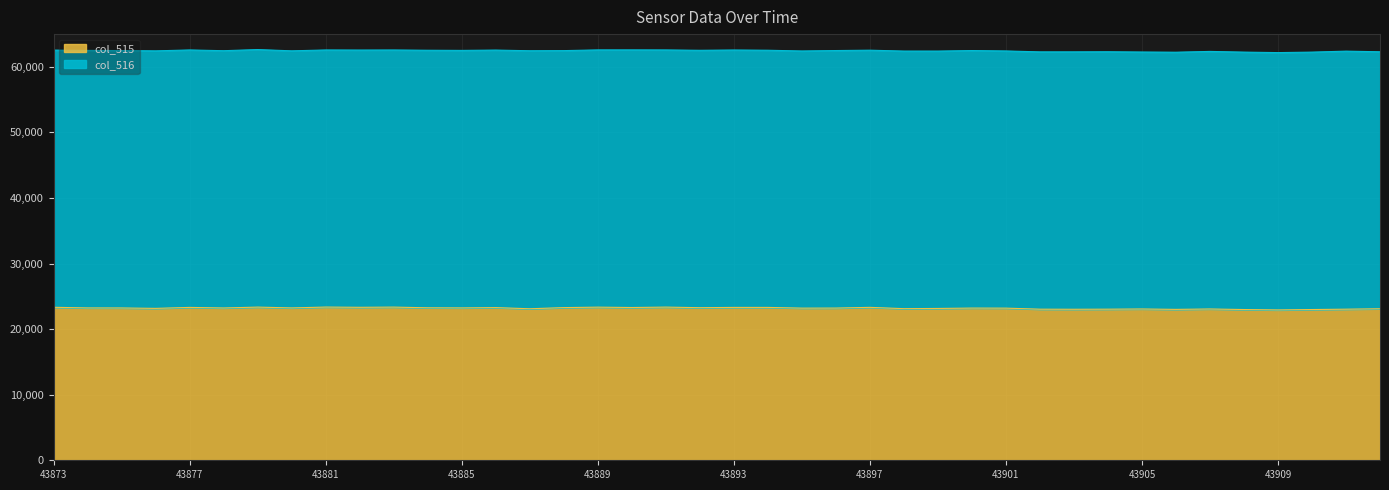

How many lines are shown in the chart?

2